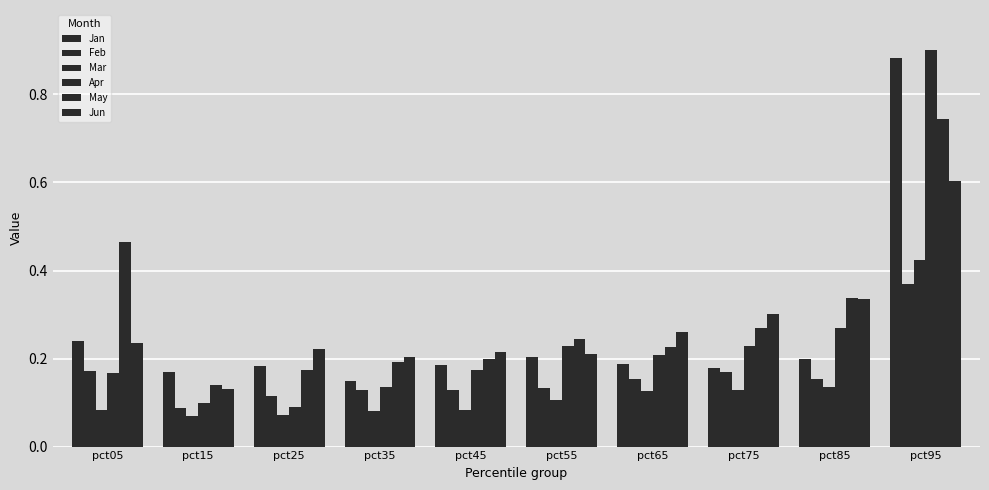

How many data points does each series have?

10